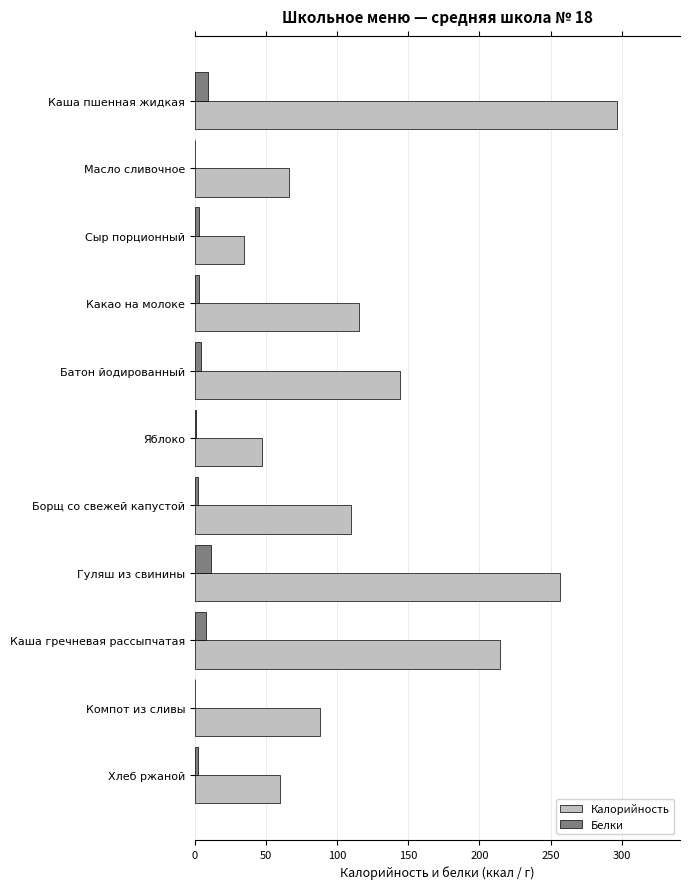

True or false: Калорийность has a value of 12.2 at Яблоко.

False